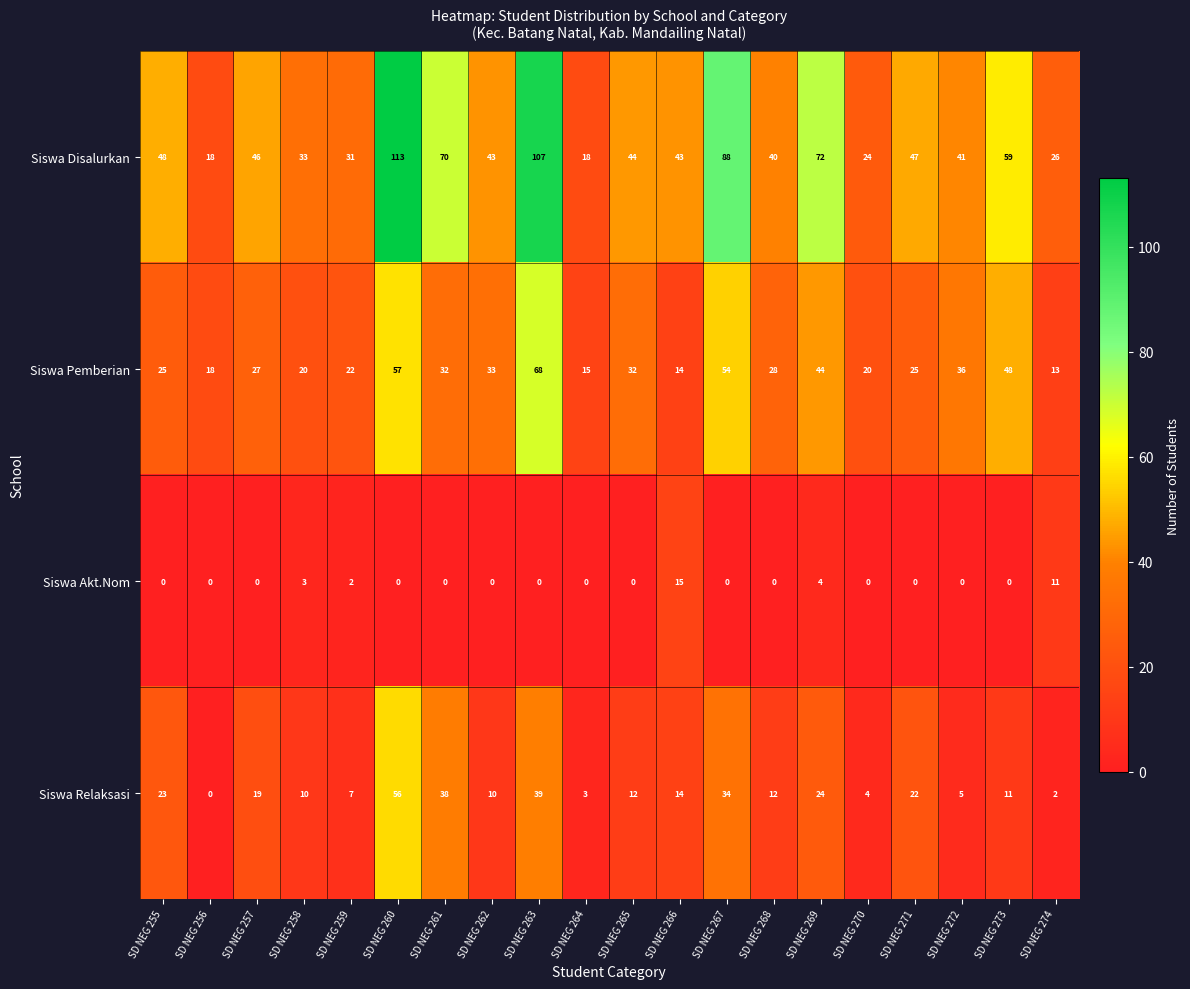

What is the sum of all Siswa Pemberian values?

631